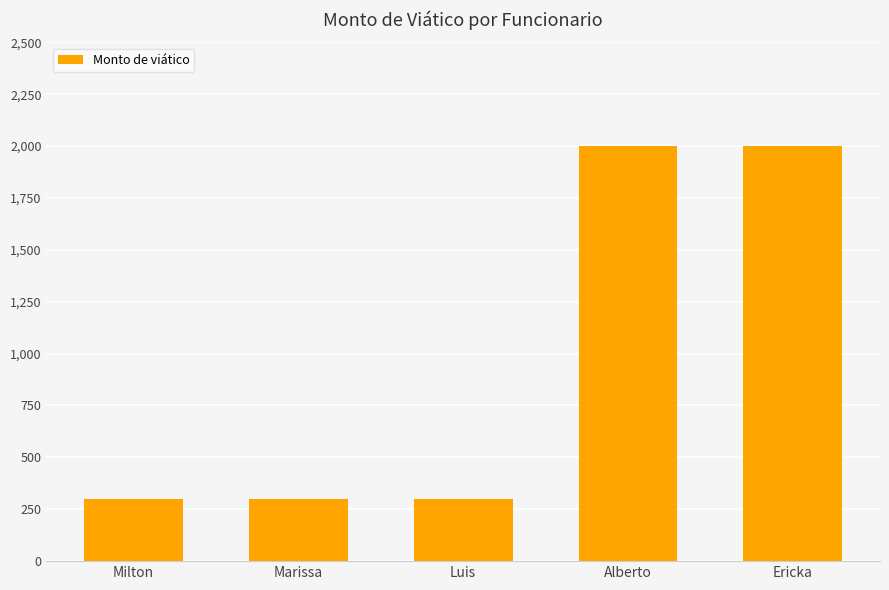

What is the average value?

980